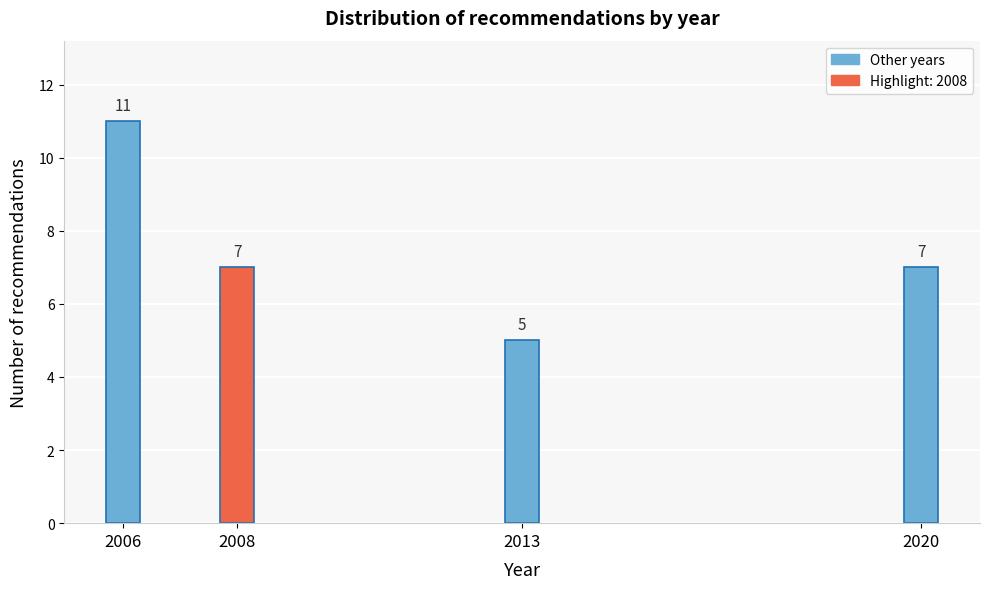

Reading right to left, transcribe all the data shown in this chart.

2020=7	2013=5	2008=7	2006=11